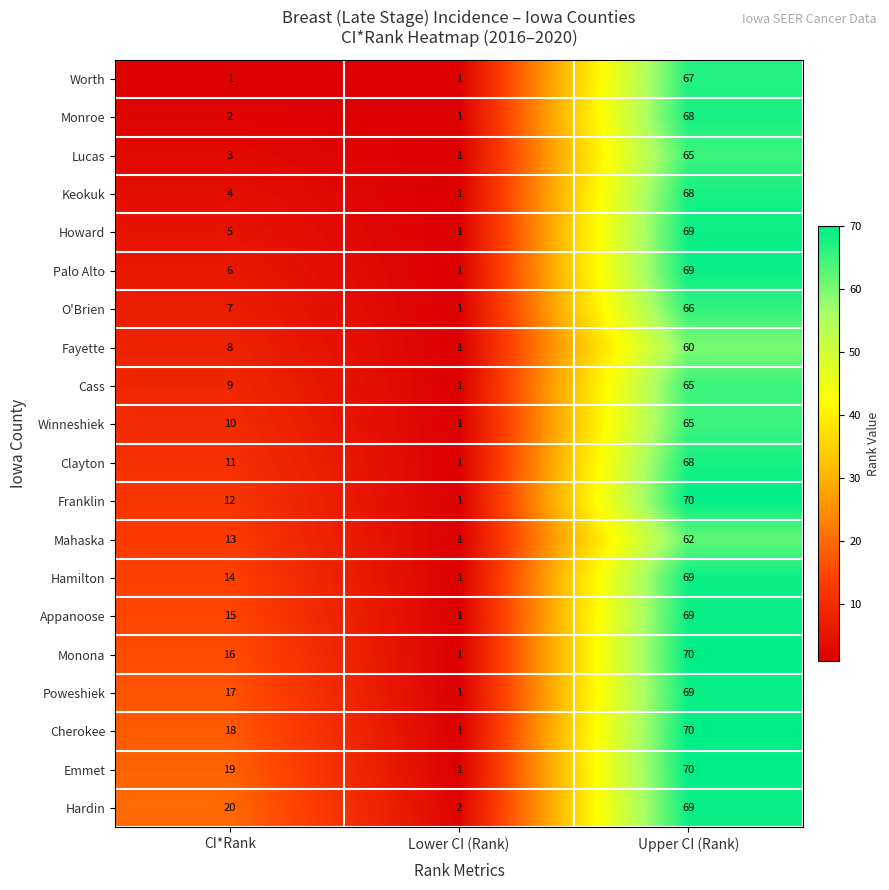

At which label does Keokuk reach its minimum?

Lower CI (Rank)